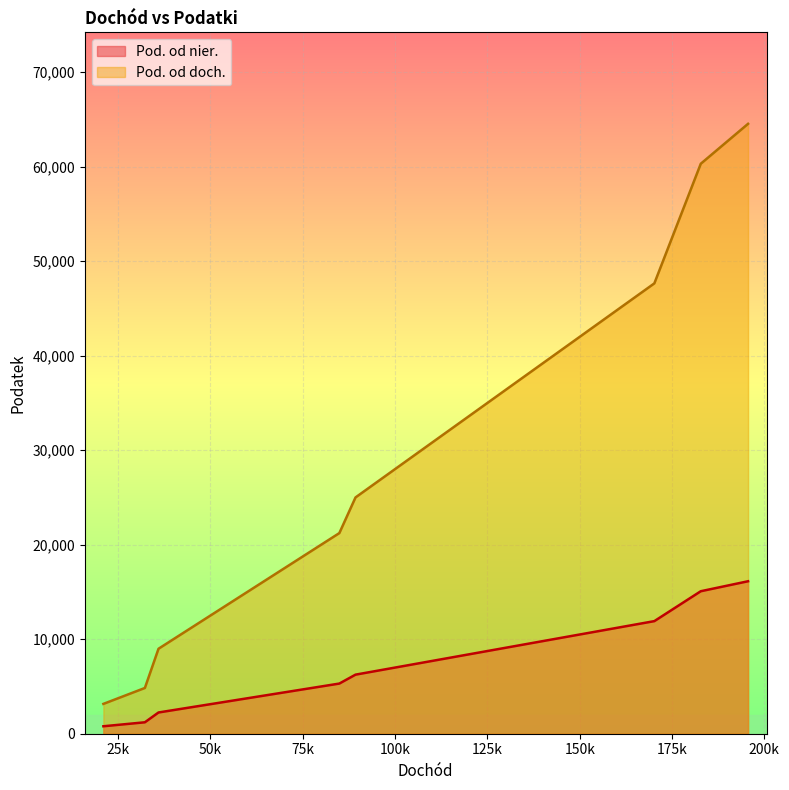

At which category does the chart reach its minimum across all series?

21042